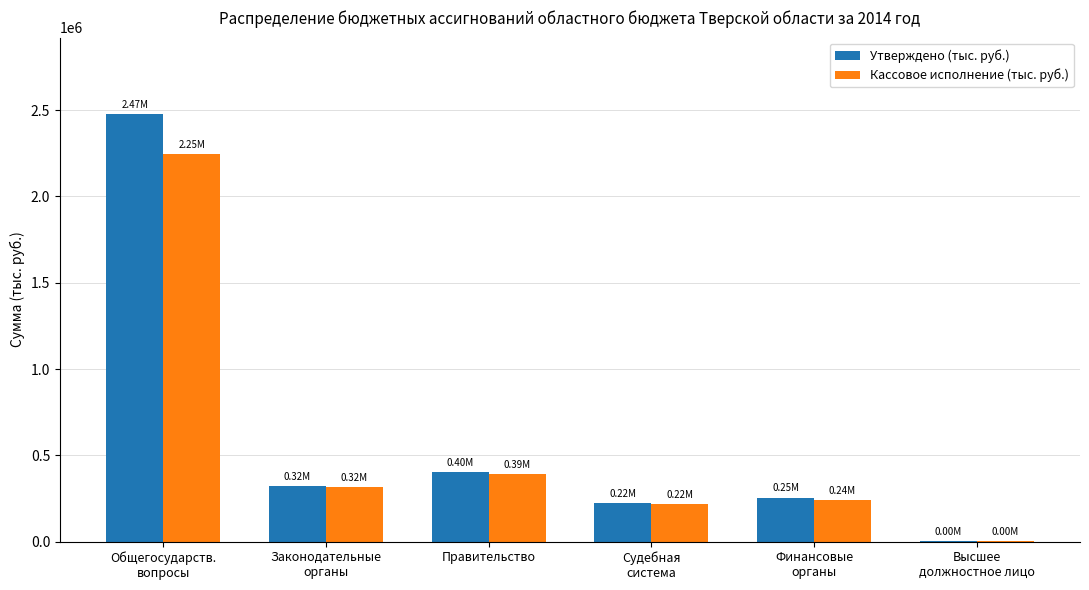

What is the sum of all Кассовое исполнение (тыс. руб.) values?

3413843.4